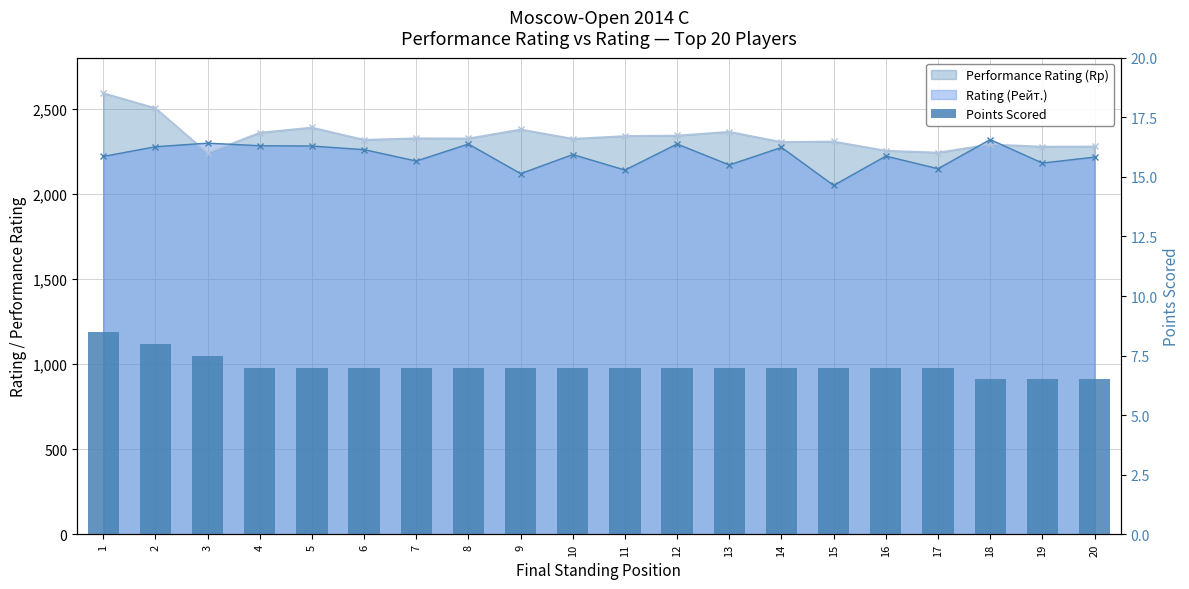

What is the value of the 12th bar from the left?

7.0